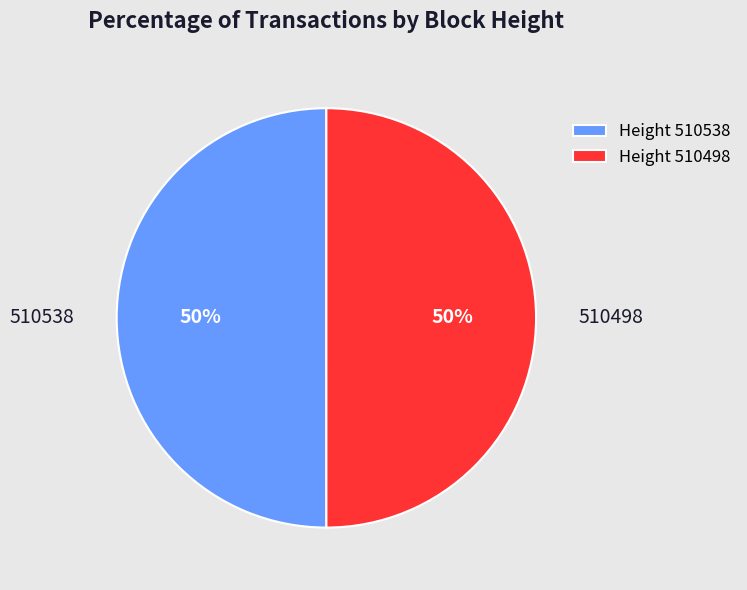

How many slices are in this pie chart?

2